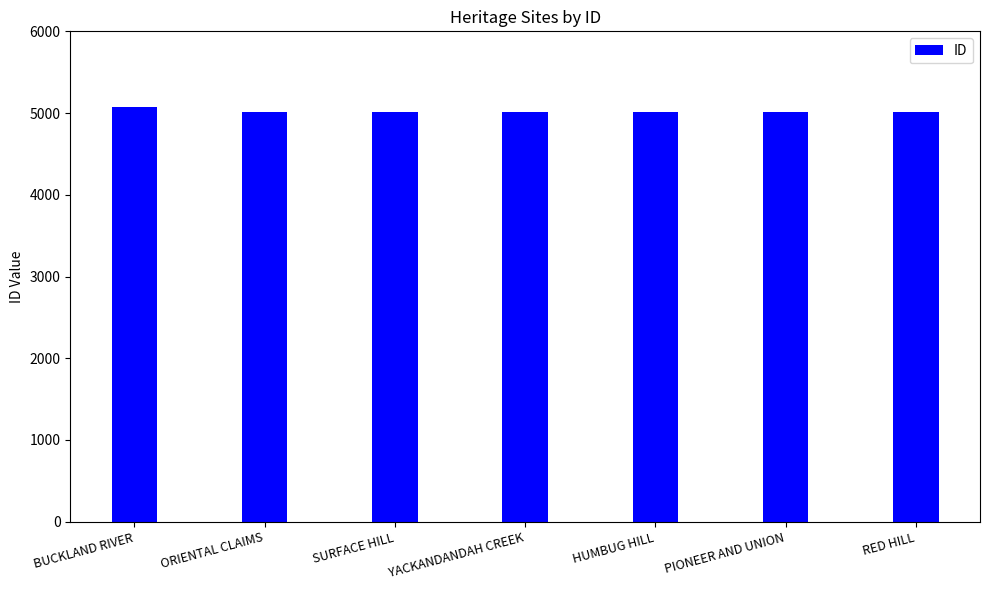

Are the bars horizontal?

No